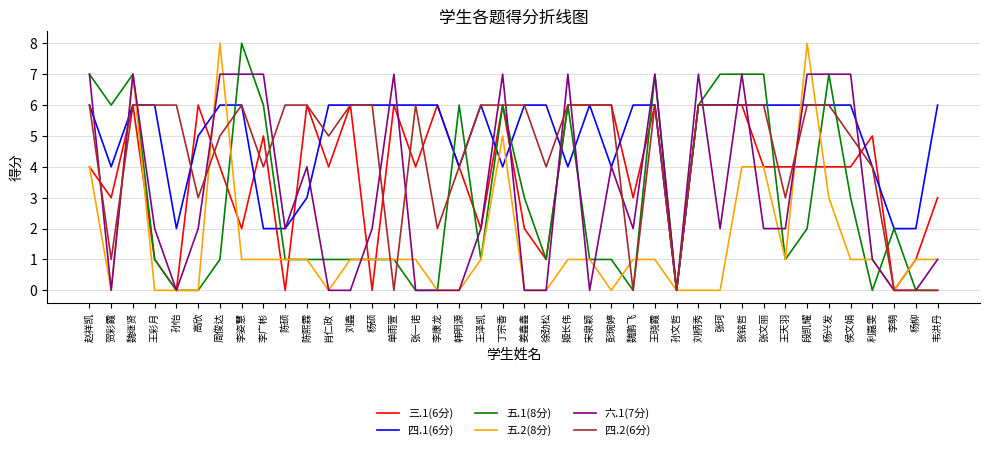

What position from the right is 魏鹏飞?

15